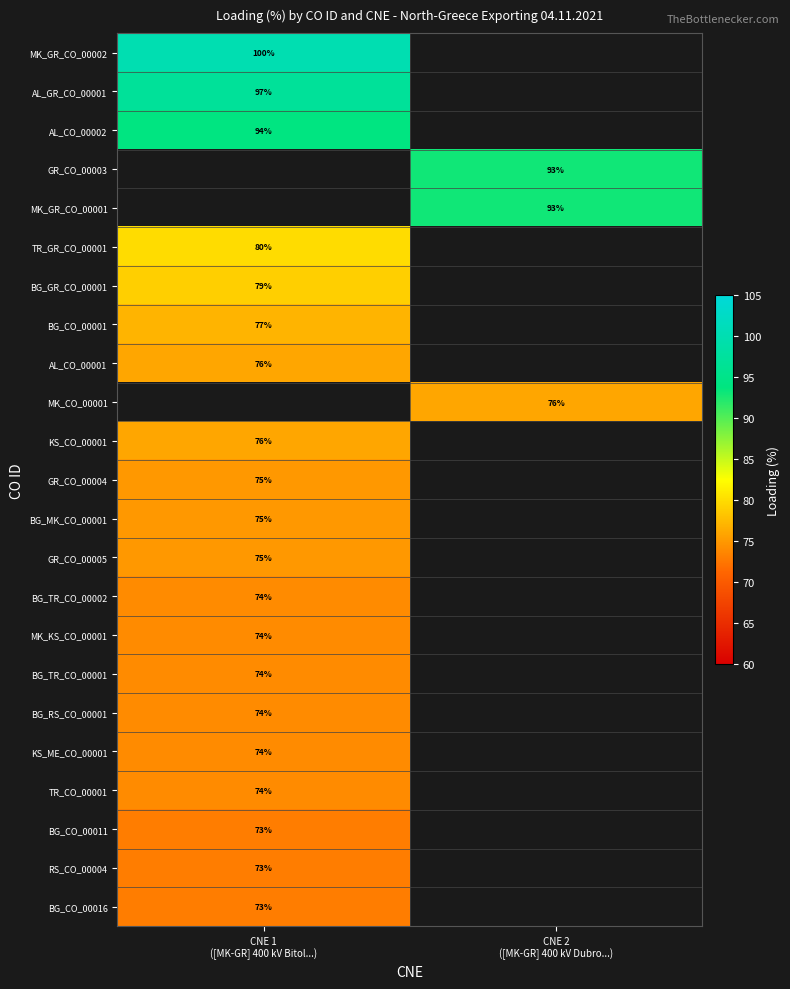

True or false: BG_CO_00011 has a value of 73.0 at CNE 1 ([MK-GR] 400 kV Bitol...).

True